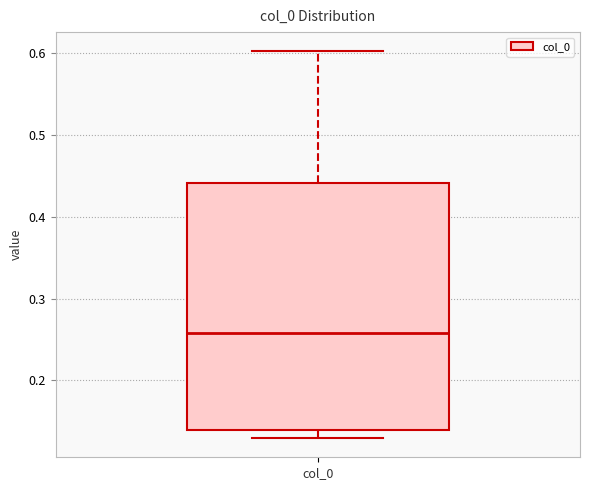

Read this box plot against the y-axis: the position of the median line, the range covered by the box, and the ends of both whiskers. The values are not printed on the chart, so give them approximately, as read against the axis.

median 0.26, box 0.14 to 0.44, whiskers 0.13 to 0.60